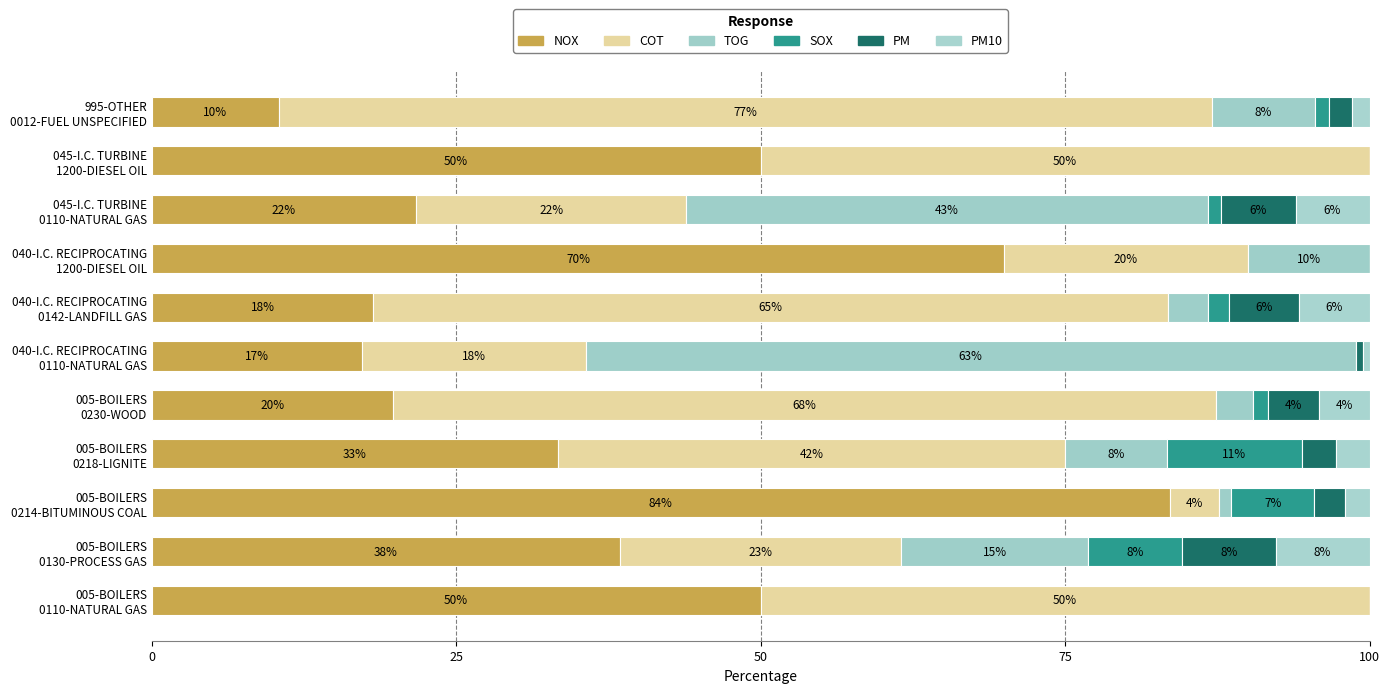

What are all the series names shown in the legend?

NOX, COT, TOG, SOX, PM, PM10